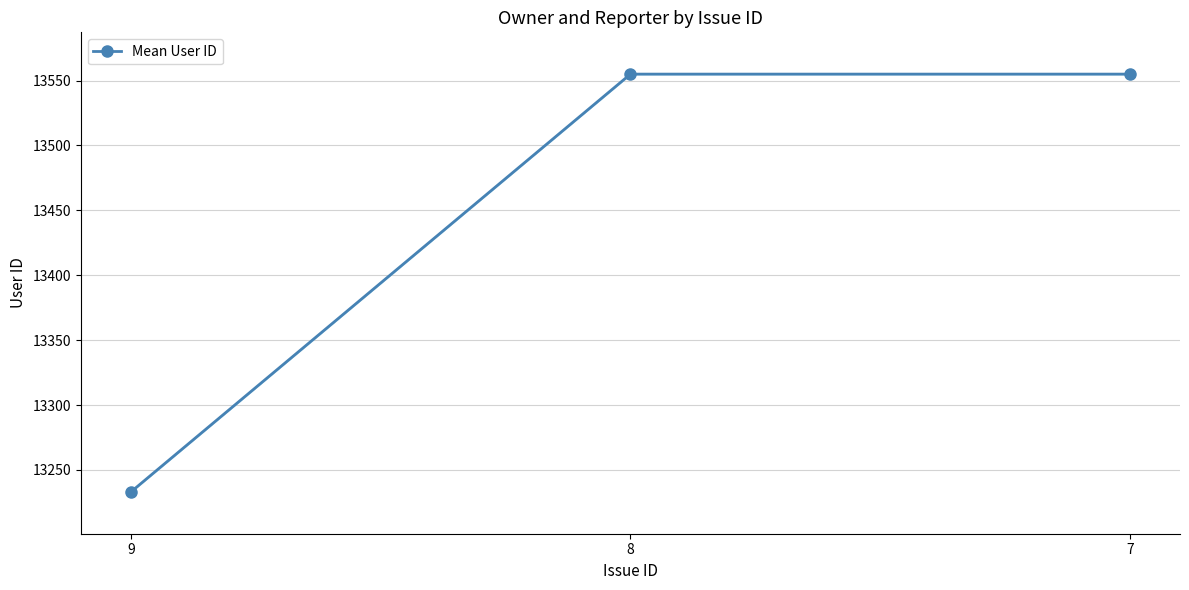

Reading left to right, transcribe all the data shown in this chart.

9=13233	8=13555	7=13555